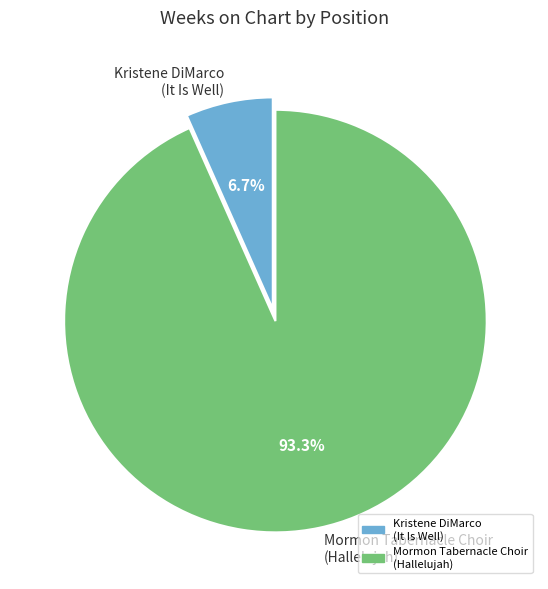

Rank the categories by value from highest to lowest.

Mormon Tabernacle Choir (Hallelujah), Kristene DiMarco (It Is Well)